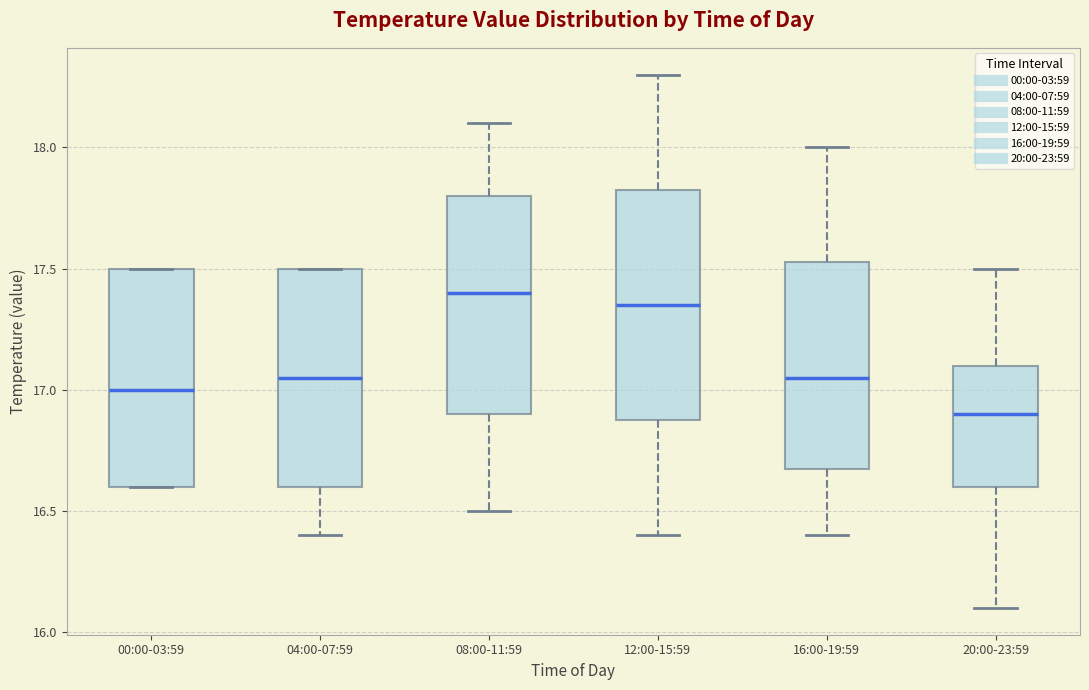

Reading left to right, transcribe this box plot: for each box, give where its median line is, the range the box spans, and where its two whiskers end, as read against the y-axis. The values are not printed on the chart, so give them approximately, as read against the axis.

00:00-03:59: median 17.00, box 16.60 to 17.50, whiskers 16.60 to 17.50
04:00-07:59: median 17.05, box 16.60 to 17.50, whiskers 16.40 to 17.50
08:00-11:59: median 17.40, box 16.90 to 17.80, whiskers 16.50 to 18.10
12:00-15:59: median 17.35, box 16.90 to 17.85, whiskers 16.40 to 18.30
16:00-19:59: median 17.05, box 16.70 to 17.55, whiskers 16.40 to 18.00
20:00-23:59: median 16.90, box 16.60 to 17.10, whiskers 16.10 to 17.50